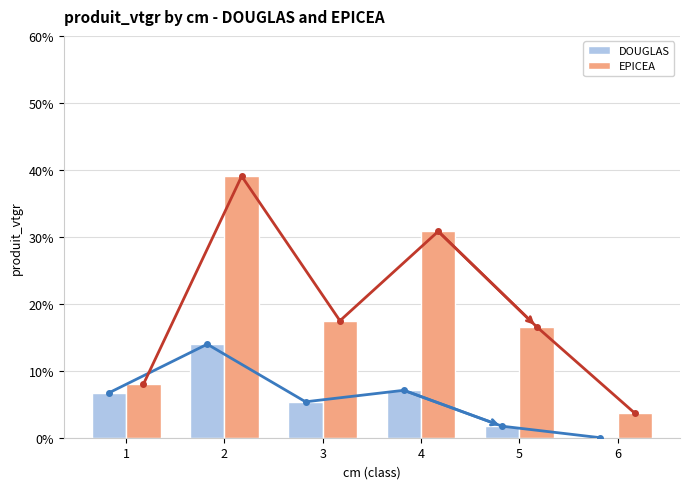

What is the approximate value of EPICEA at 1?

8.0